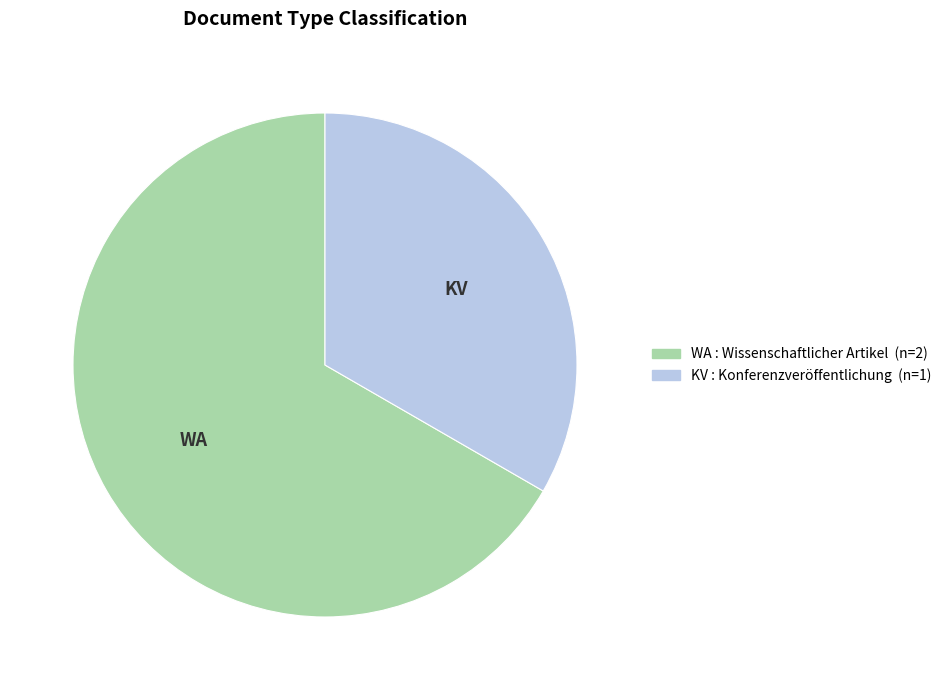

Is there any slice that represents more than half of the pie?

Yes